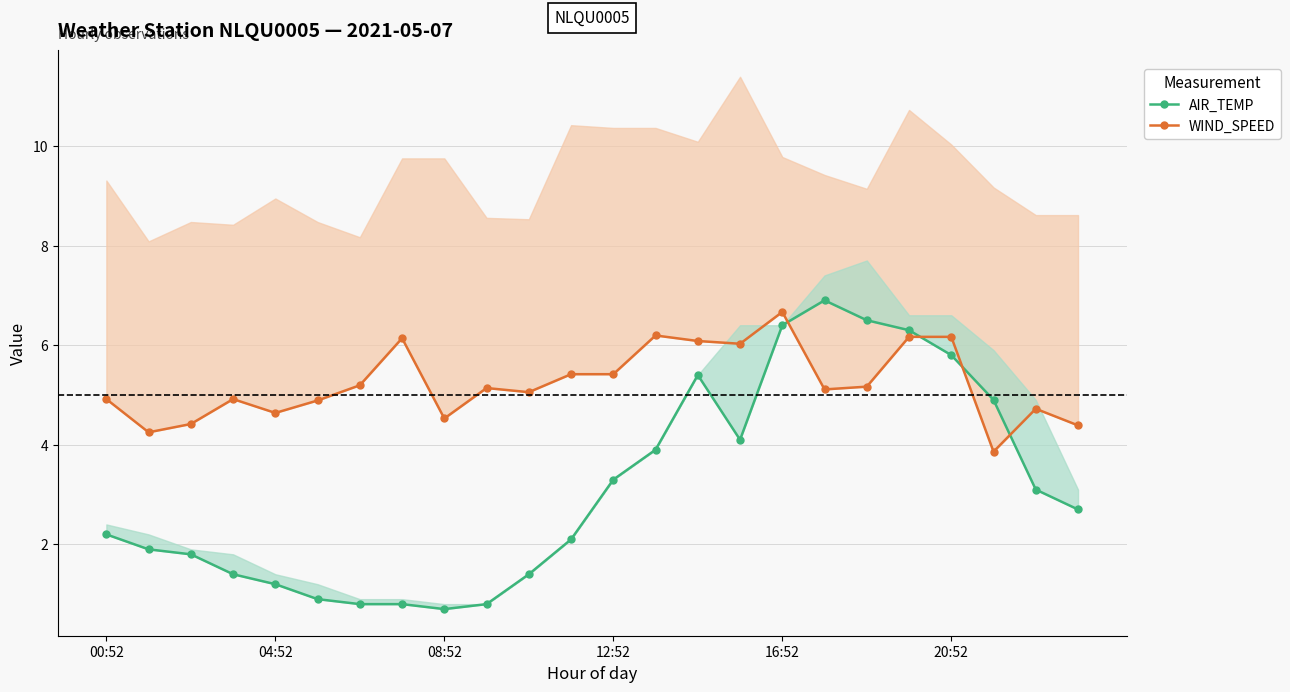

What value does the AIR_TEMP series have at 21?

4.9